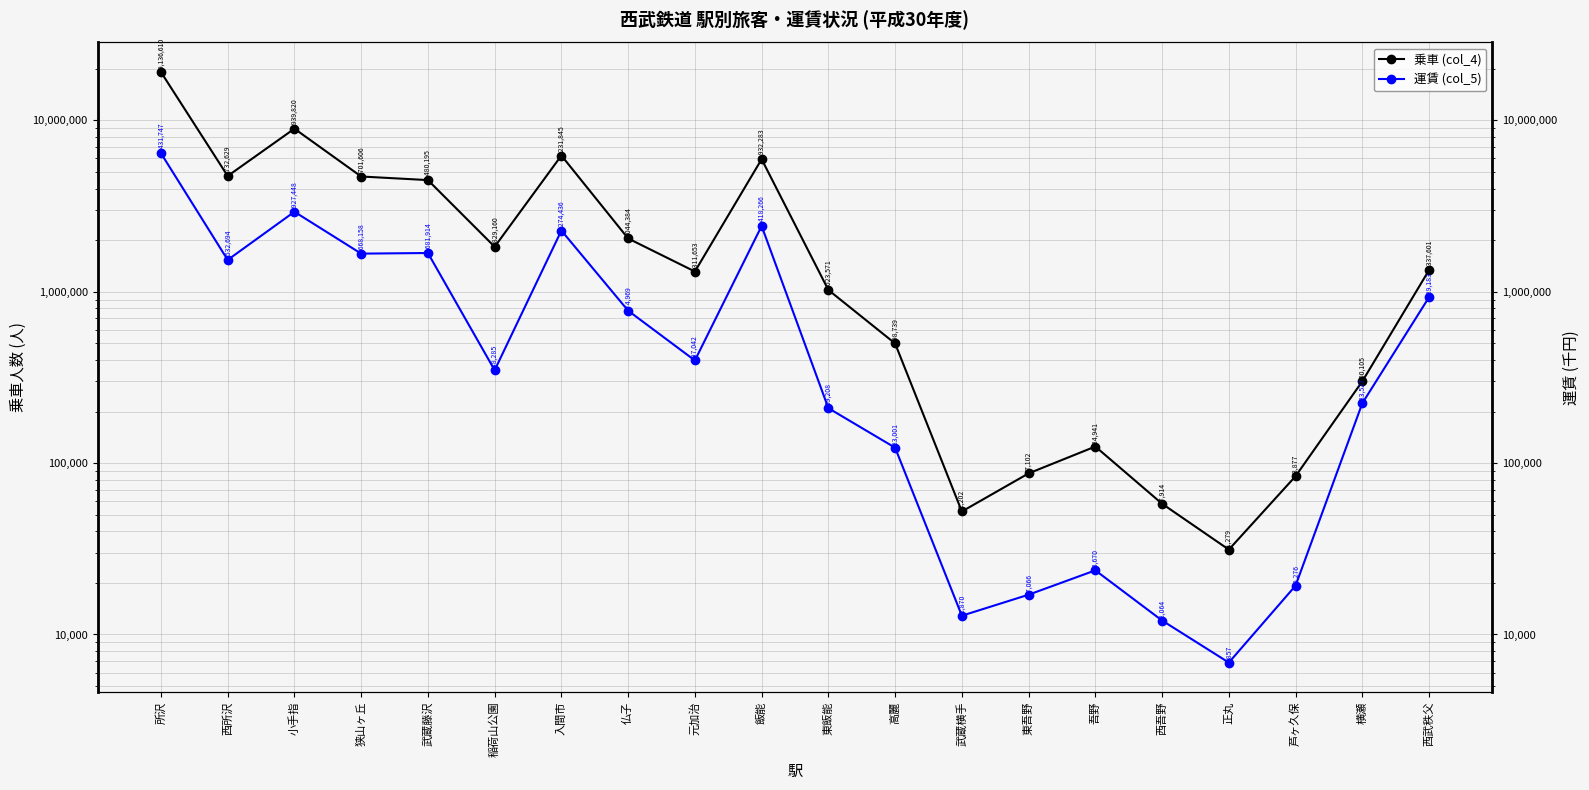

What is the difference between the maximum and minimum values in the 乗車 (col_4) series?

19105331